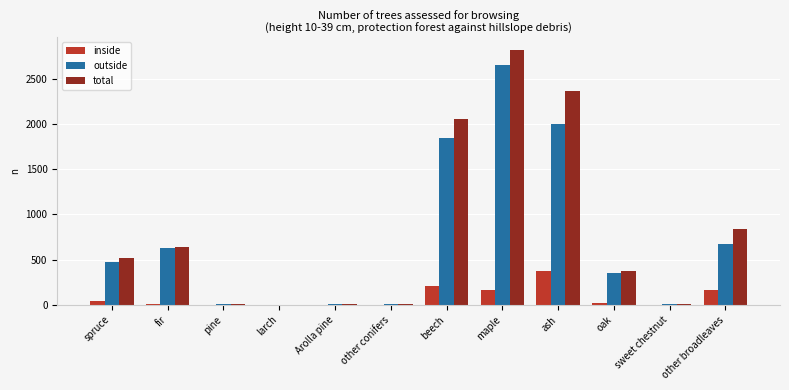

What is the sum of all inside values?

982